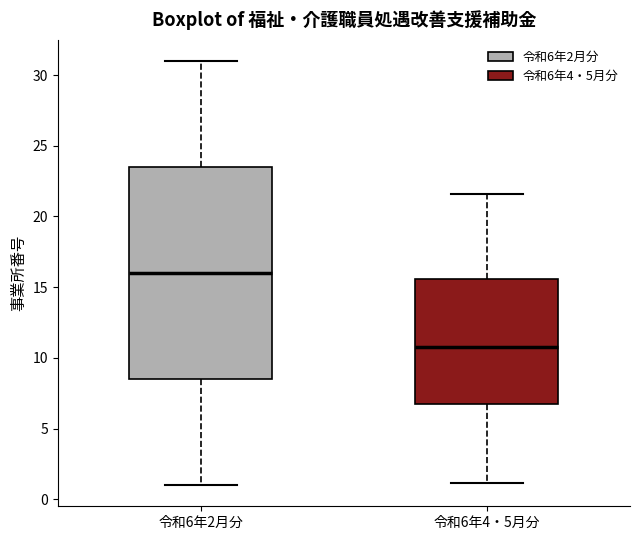

Comparing the boxes themselves (not the whiskers), which one is the tallest?

令和6年2月分